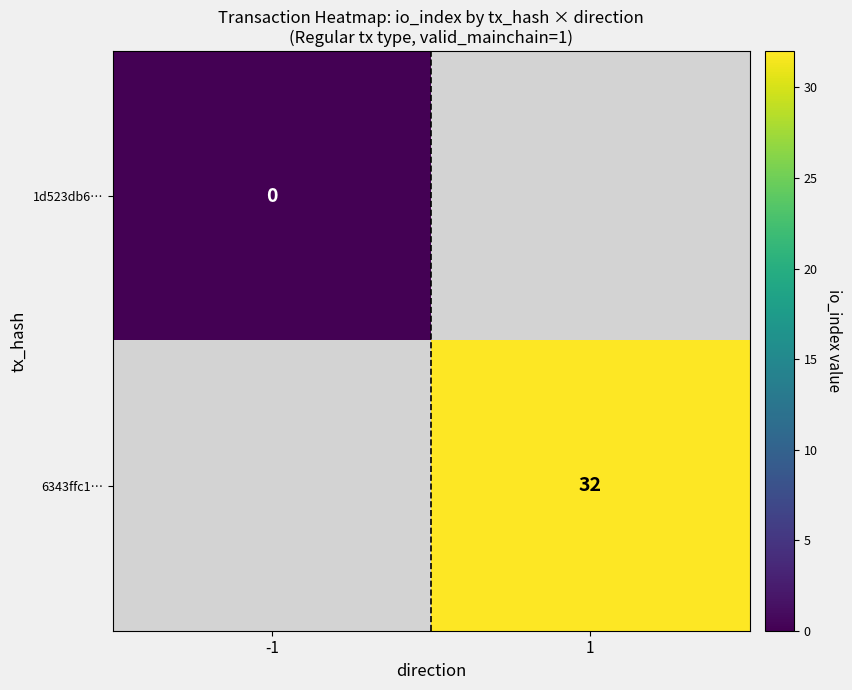

At which category does the chart reach its minimum across all series?

-1